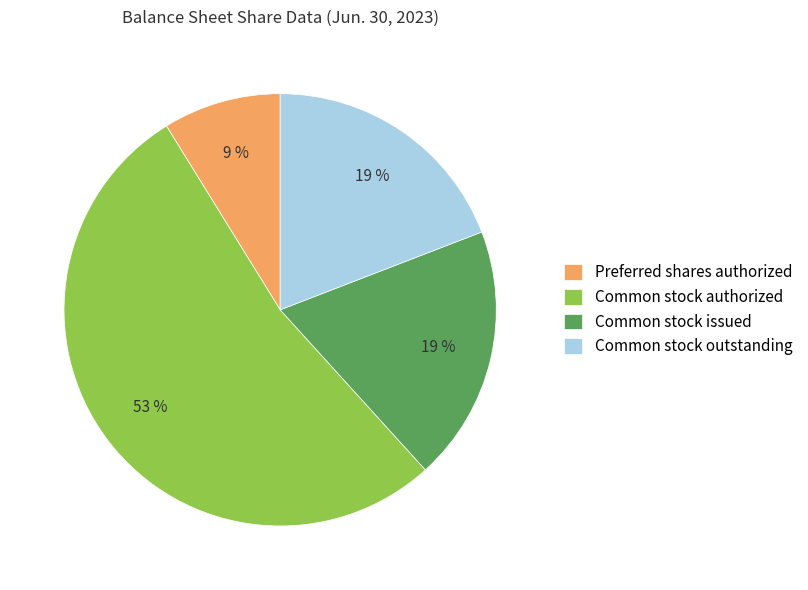

What percentage is the Preferred shares authorized slice, to the nearest percent?

9%